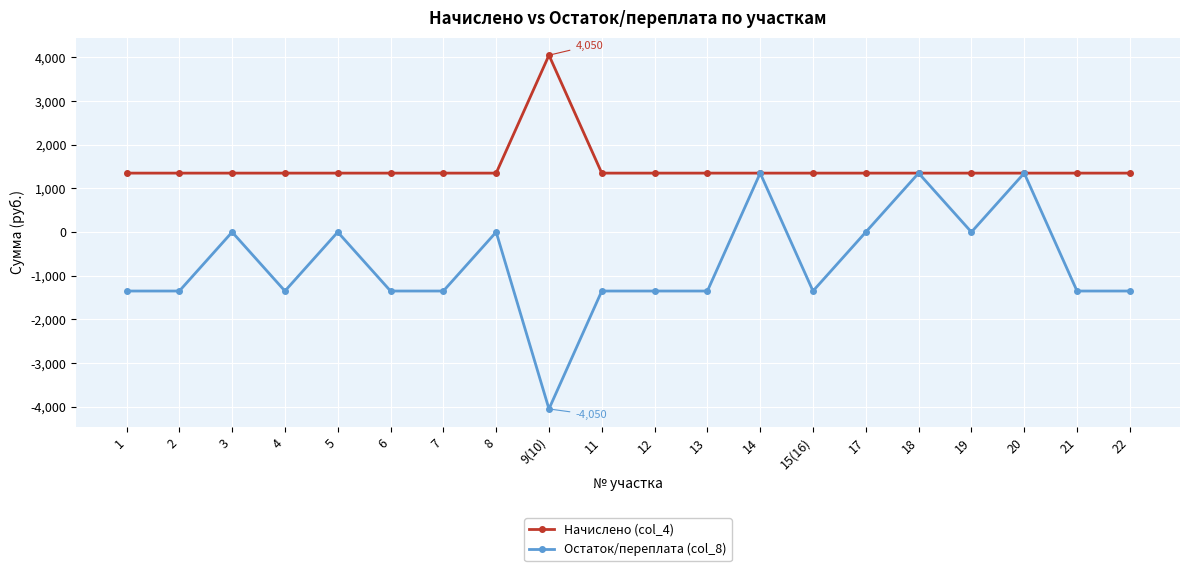

The Начислено (col_4) series shows 597 at 19. True or false?

False